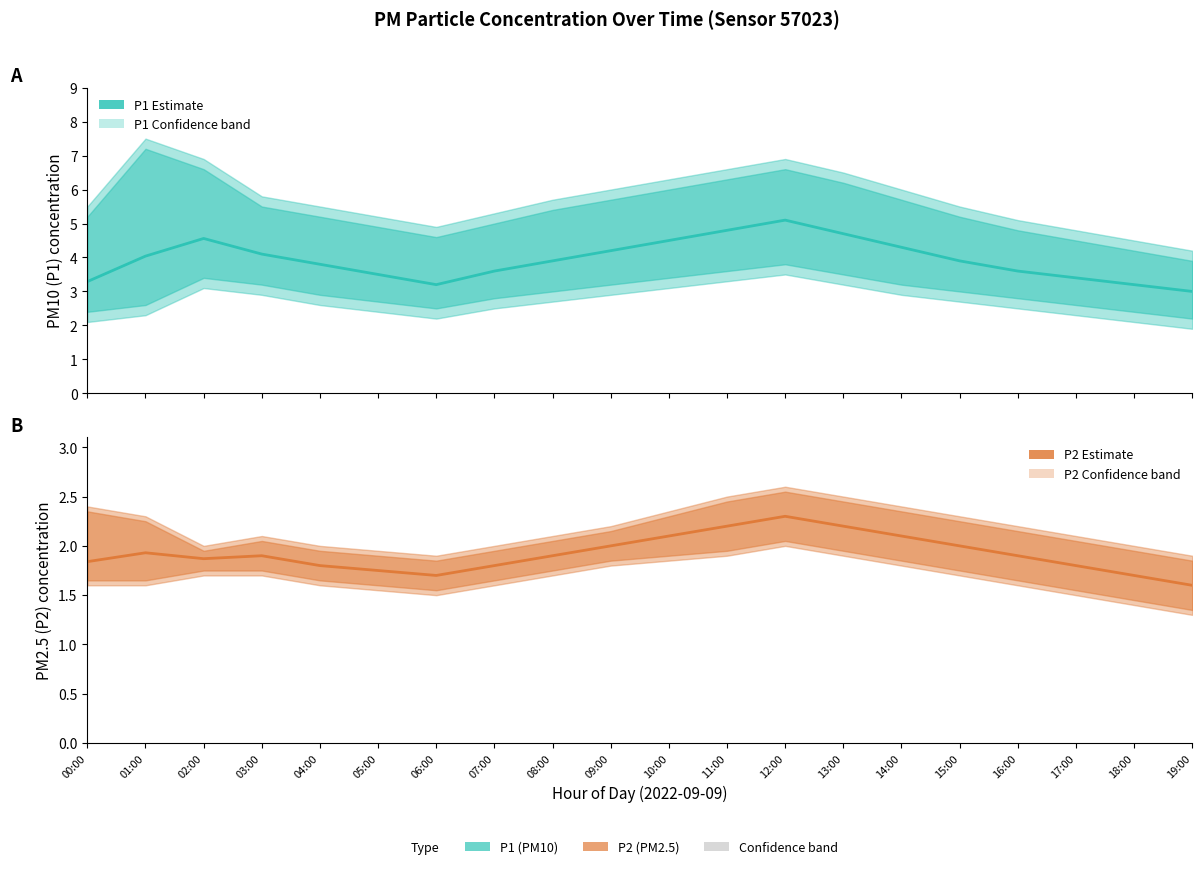

What position from the right is 06:00?

14